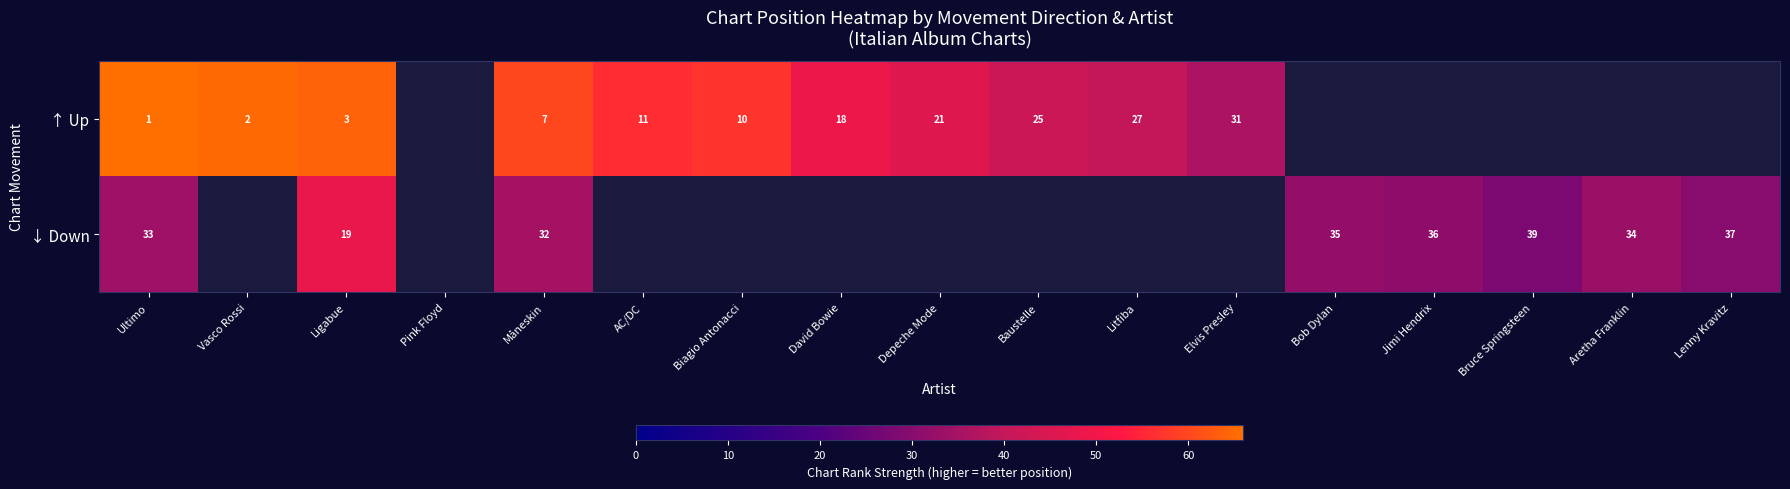

The value of ↓ Down at Aretha Franklin is 49. True or false?

False